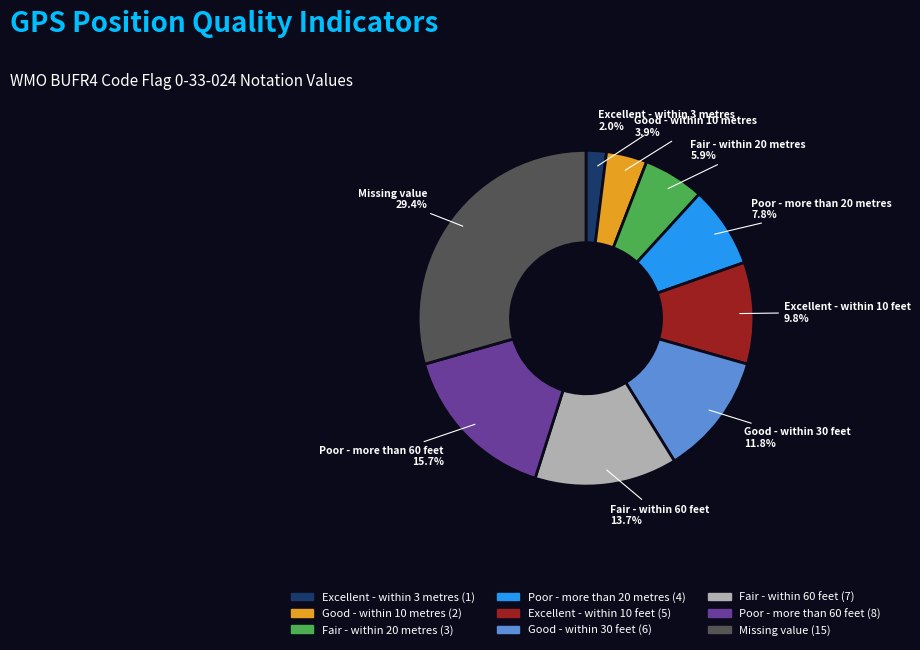

What percentage is the Excellent - within 3 metres slice, to the nearest percent?

2%